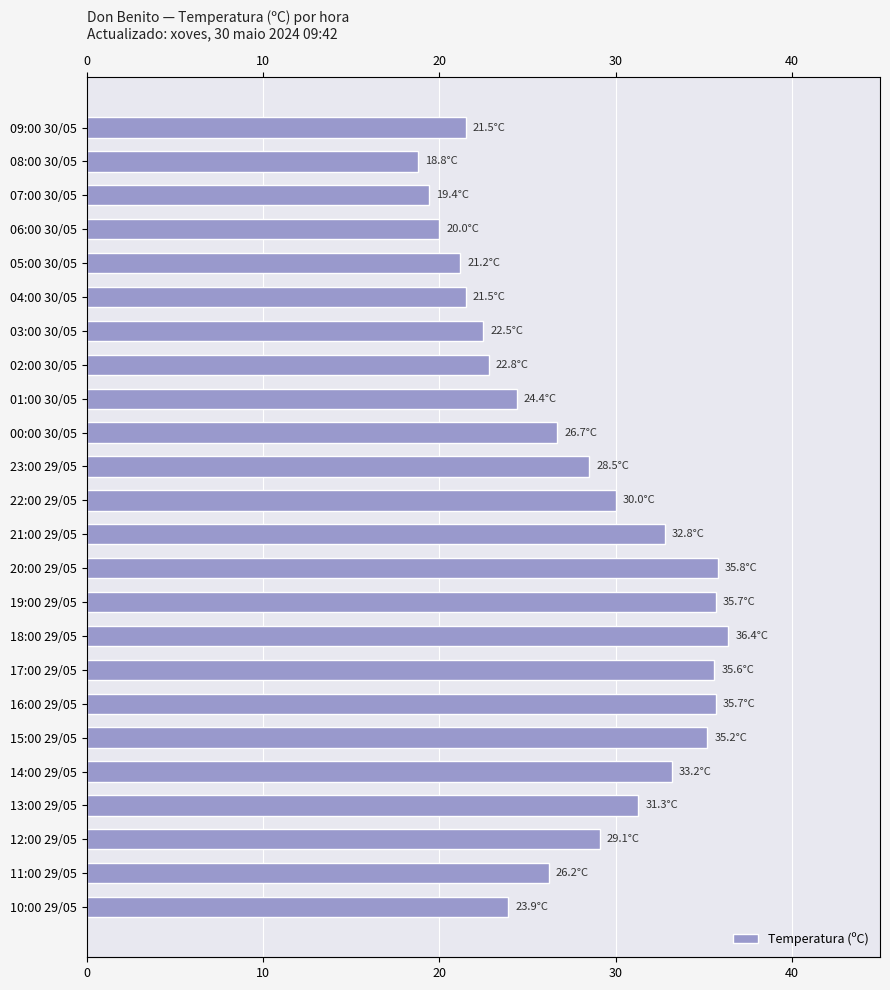

How many values exceed 28?

12